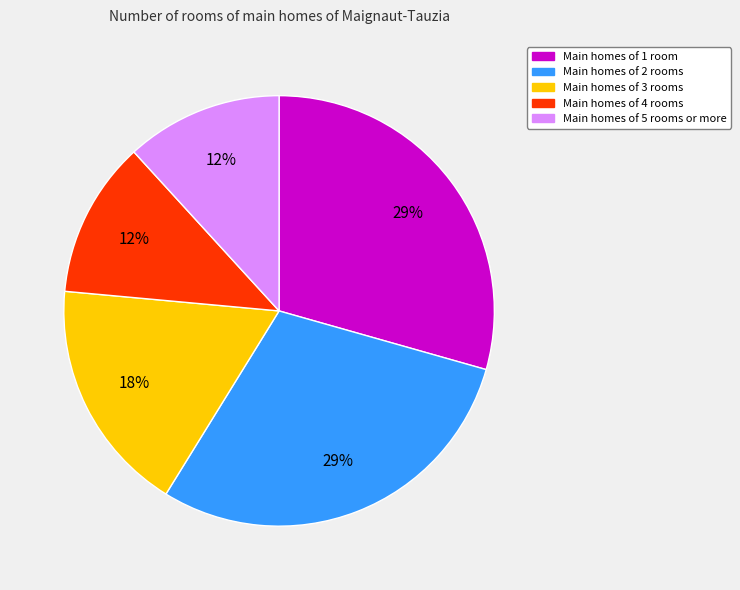

Is there any slice that represents more than half of the pie?

No